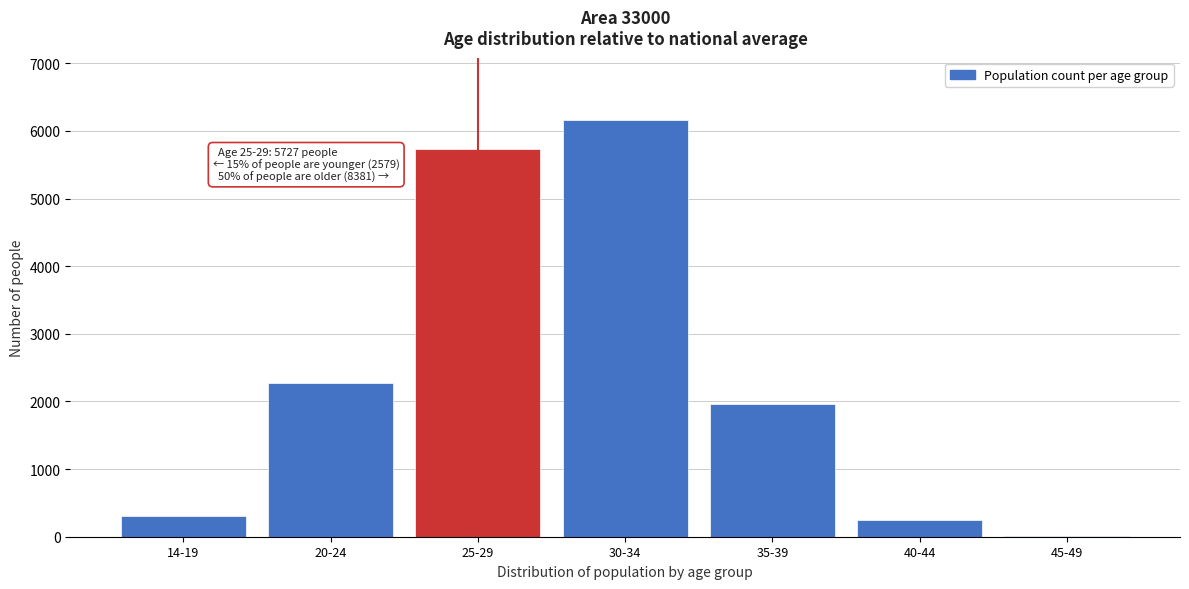

Reading left to right, what are all the values shown in this chart?

14-19=304	20-24=2275	25-29=5727	30-34=6158	35-39=1965	40-44=251	45-49=7